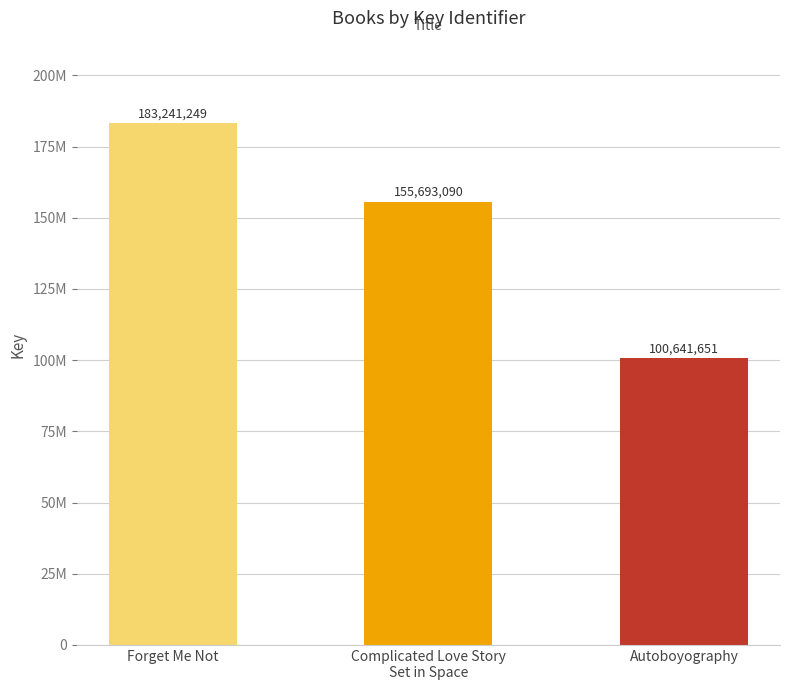

Reading left to right, what are all the values shown in this chart?

Forget Me Not=183241249	Complicated Love Story
Set in Space=155693090	Autoboyography=100641651